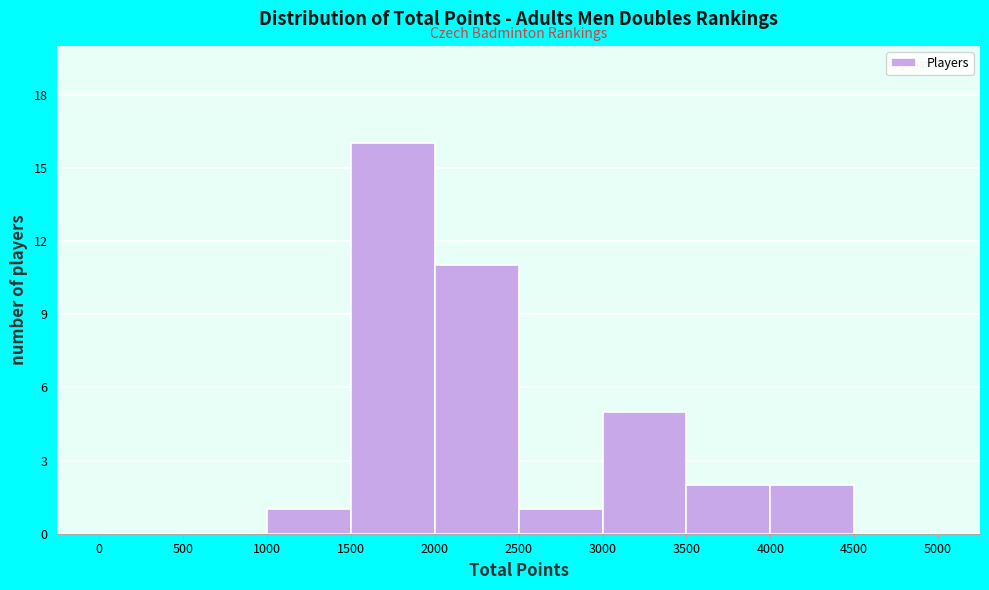

Which range on the x-axis has the tallest bar?

1500 to 2000